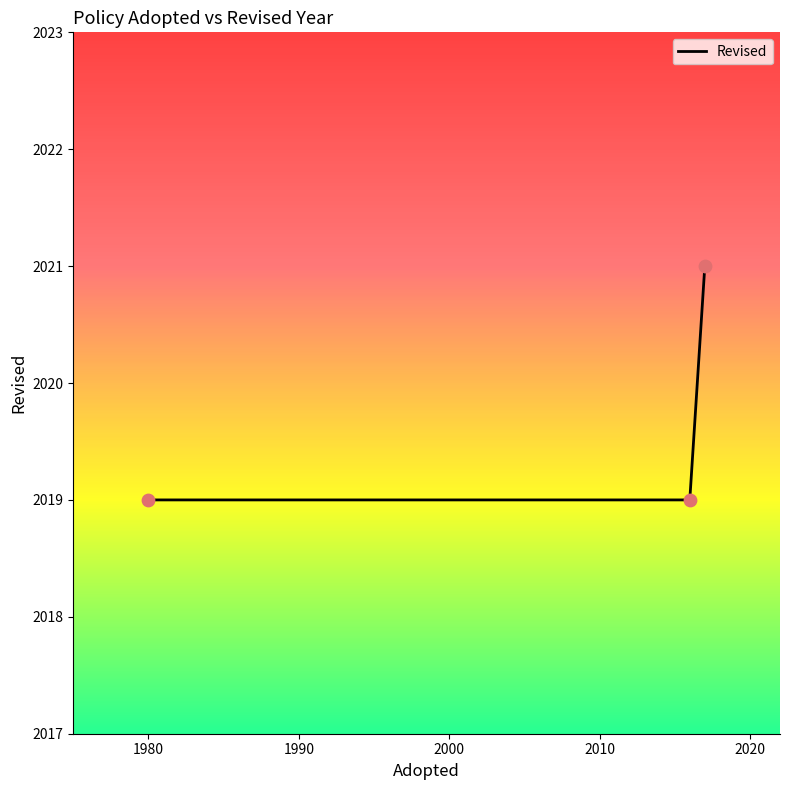

What is the minimum value shown in the chart?

2019